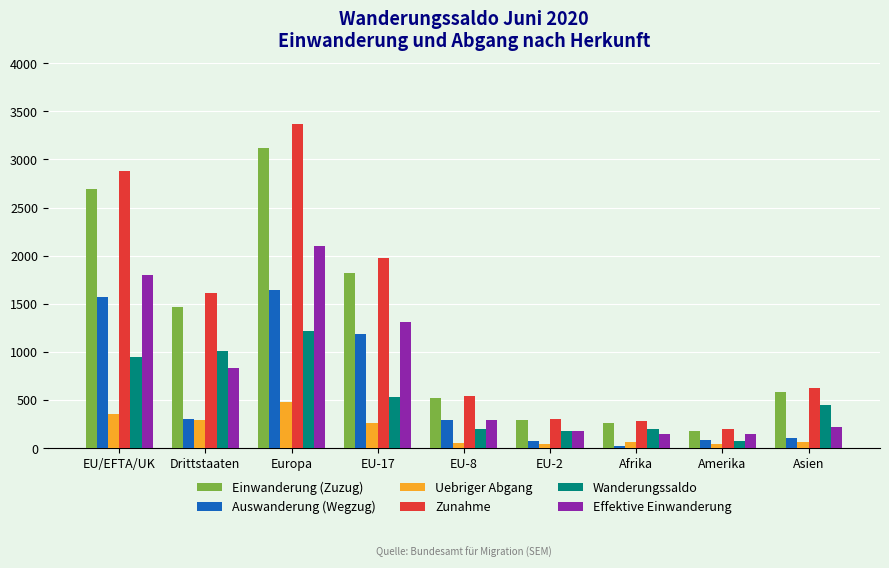

What is the label of the 4th bar from the right?

EU-2